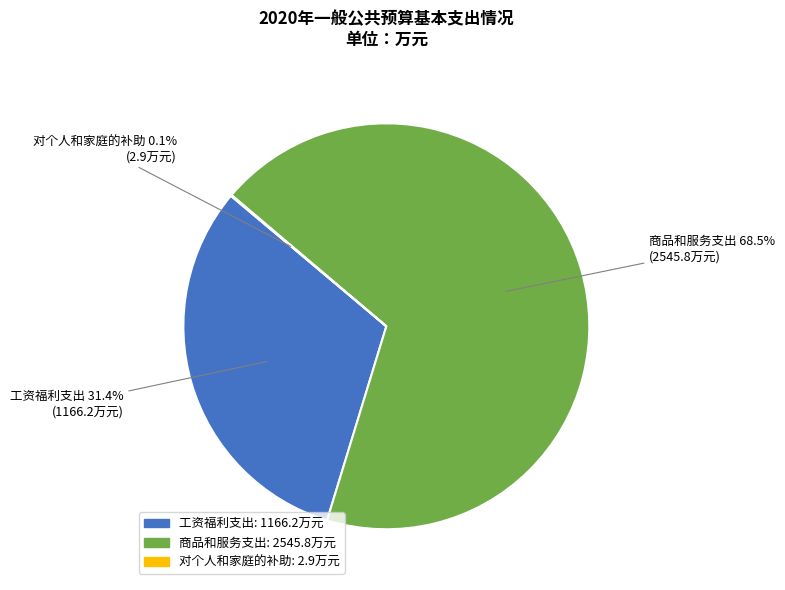

What portion of the pie excludes 商品和服务支出?

31.5%